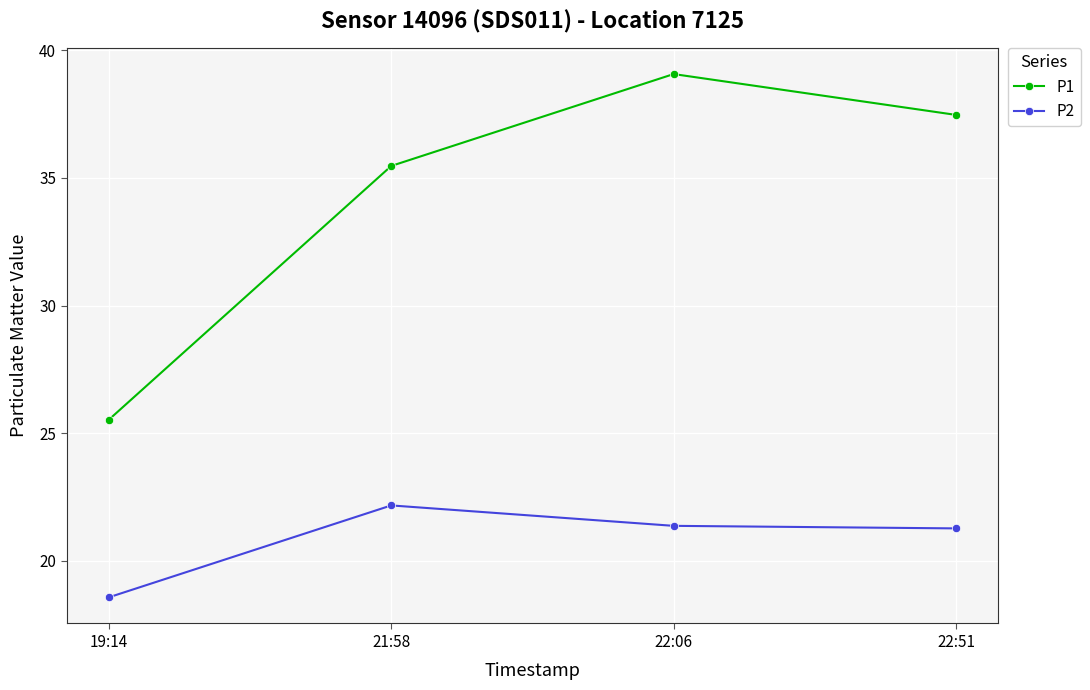

How many values in the P1 series are below 37?

2